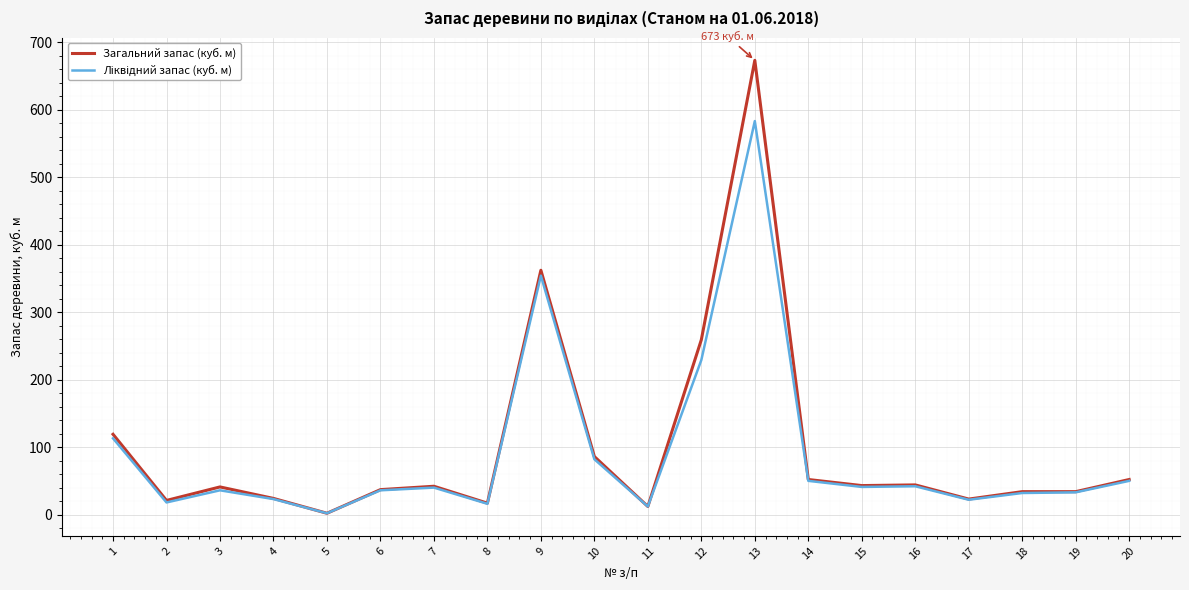

What is the maximum value shown in the chart?

673